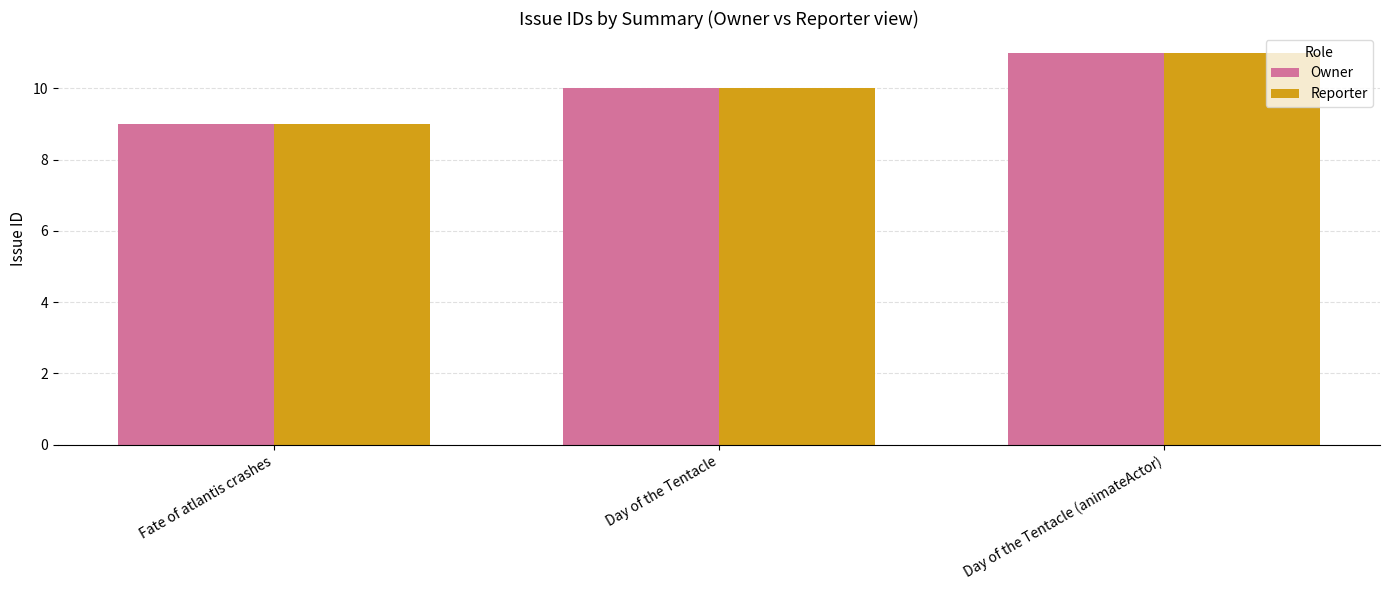

What is the minimum value shown in the chart?

9